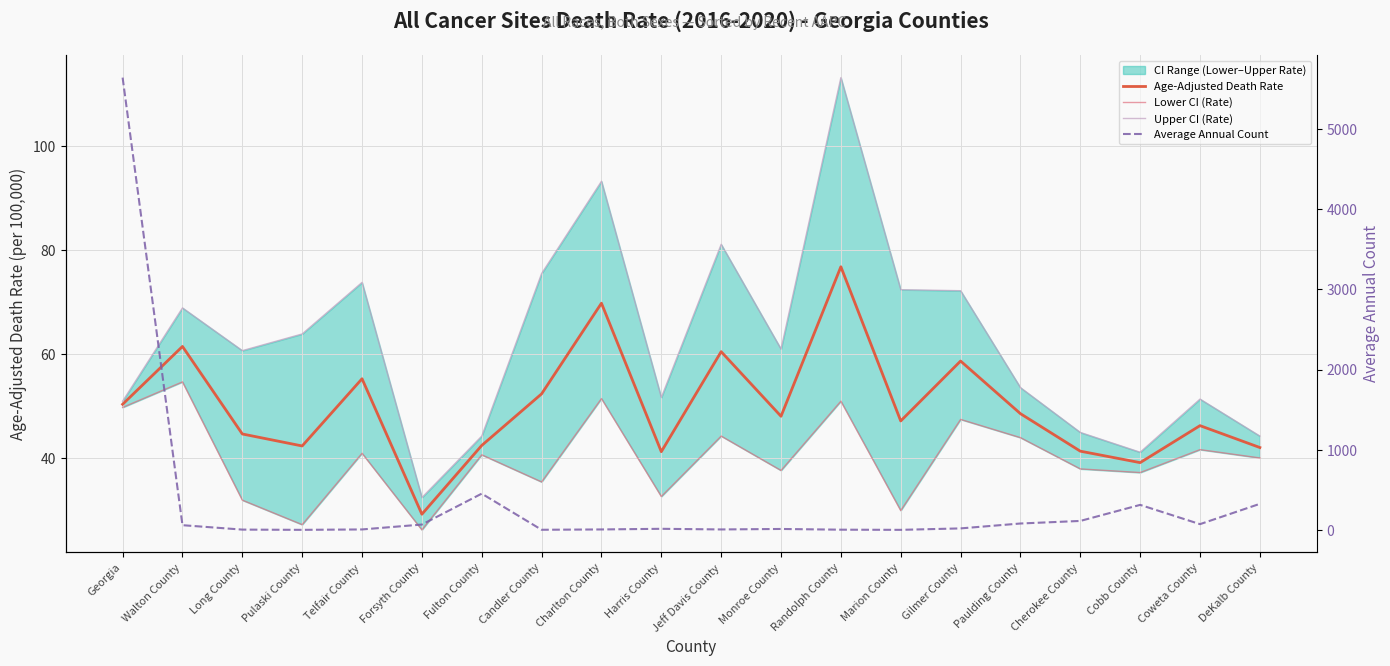

Does the chart display data point markers on the line(s)?

No